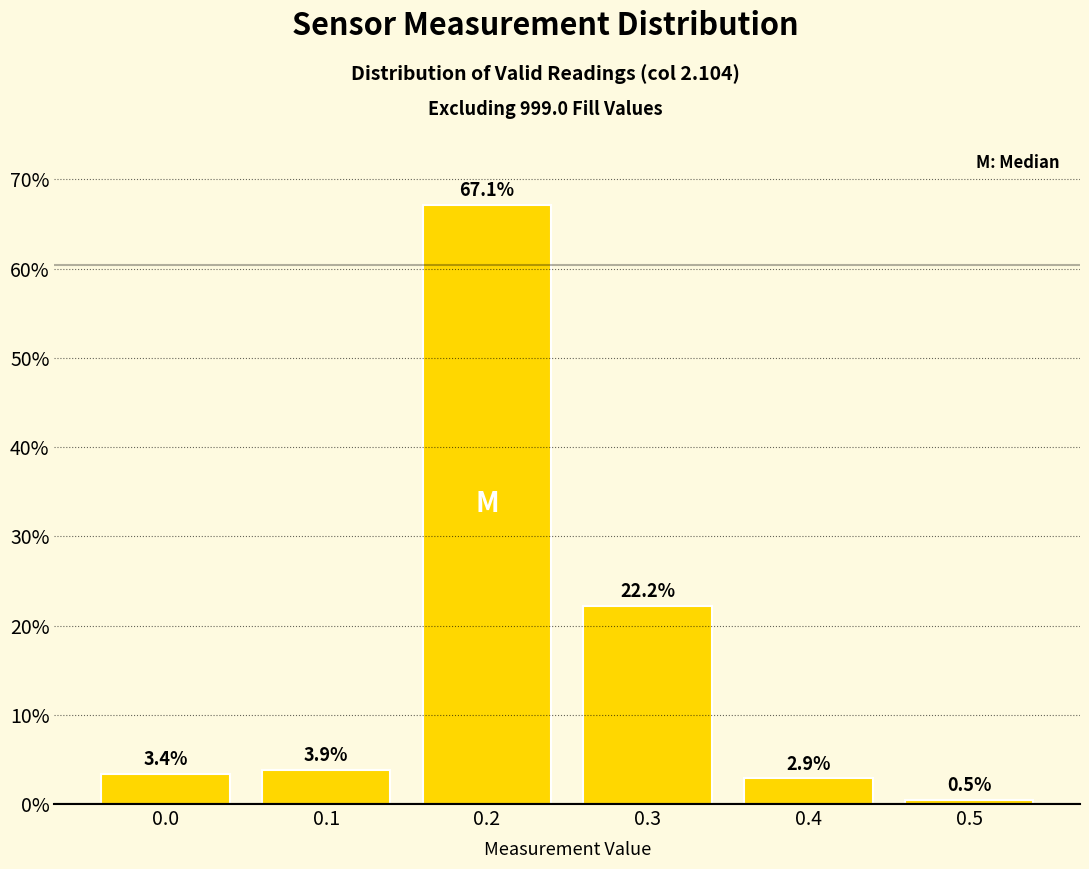

Reading left to right, list all the values displayed in this chart.

0.0=3.4	0.1=3.9	0.2=67.1	0.3=22.2	0.4=2.9	0.5=0.5